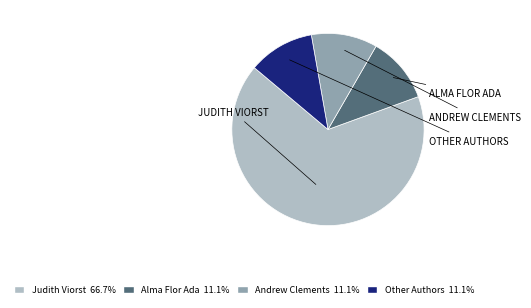

Is the sum of Judith Viorst and Andrew Clements greater than half?

Yes